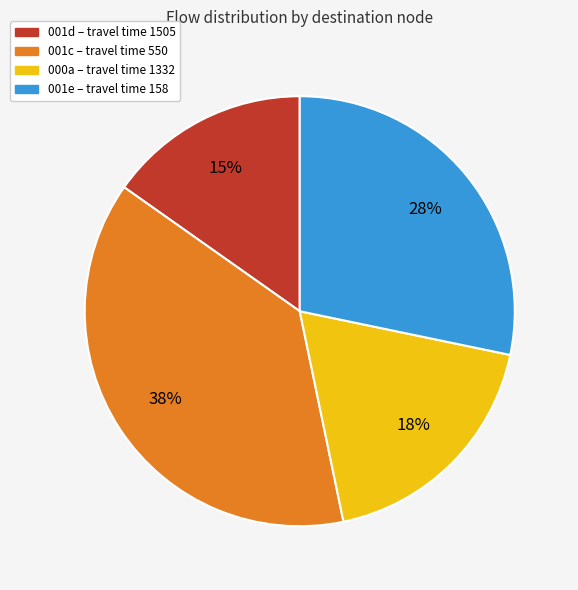

Between 001d and 001e, which is larger?

001e